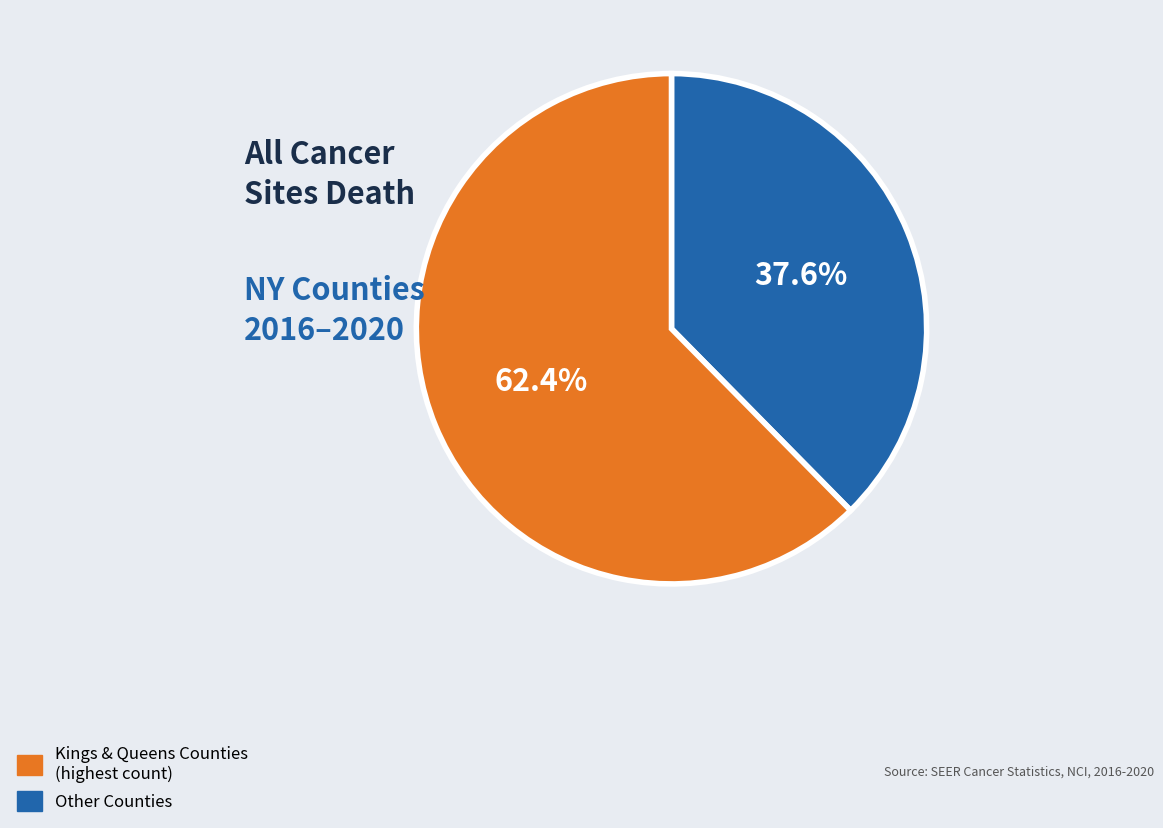

Does any single category account for the majority?

Yes